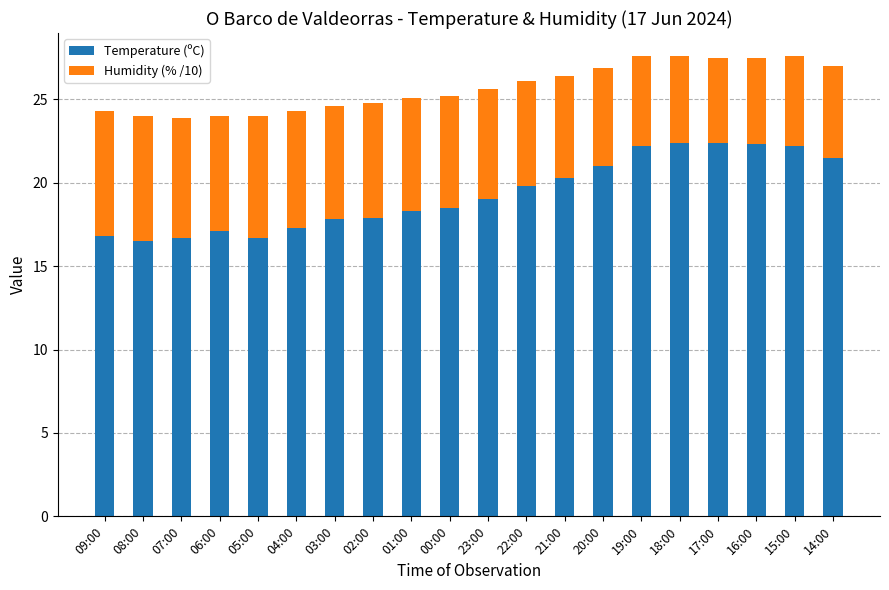

What is the total value across all series at 22:00?

26.1